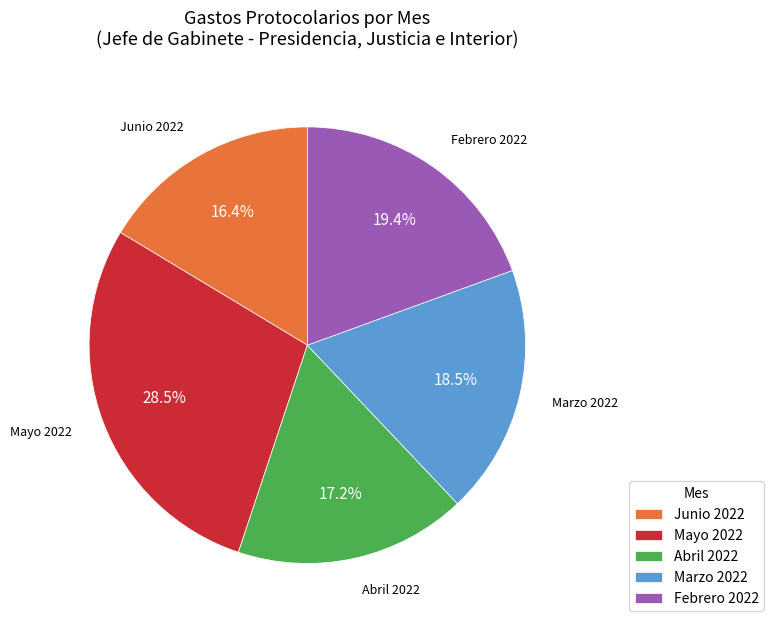

What is the largest slice in the pie chart?

Mayo 2022